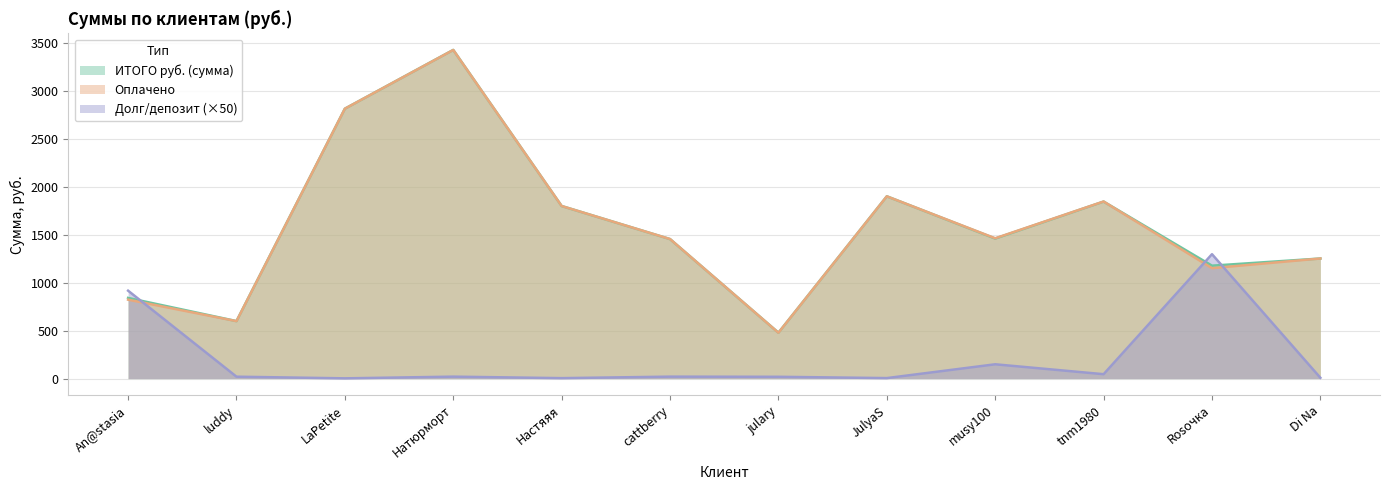

At which label is Долг/депозит closest to 650?

An@stasia